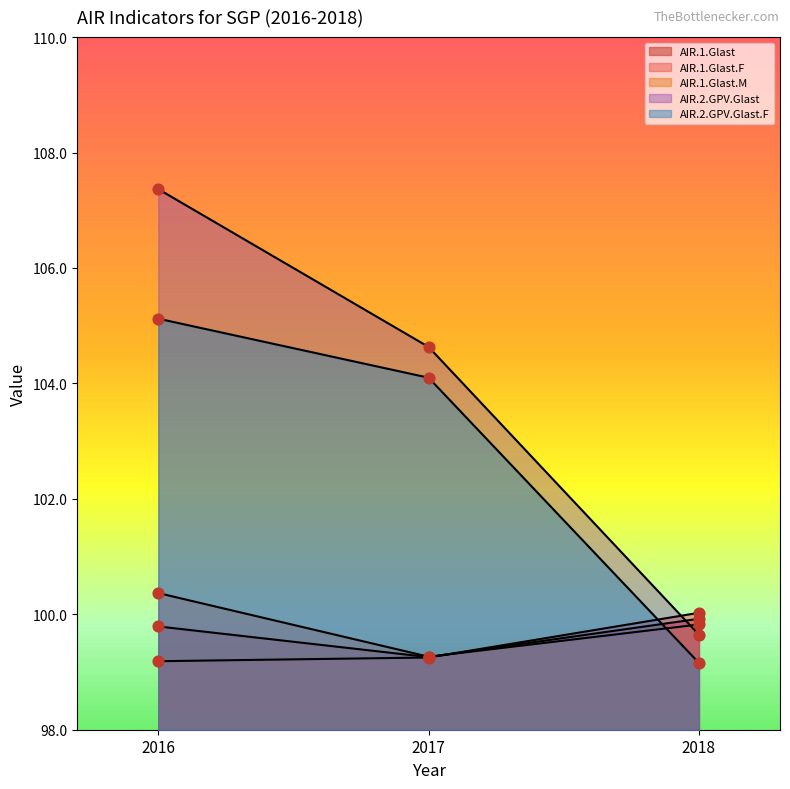

At how many categories does at least one series exceed 104?

2